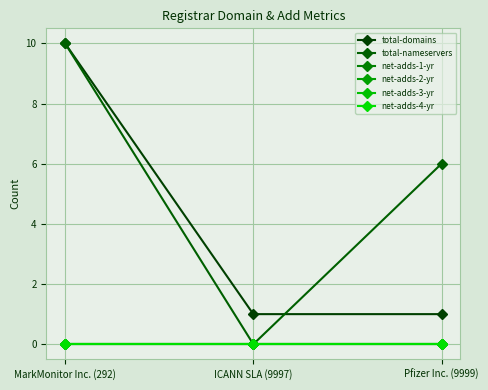

What position from the right is ICANN SLA (9997)?

2